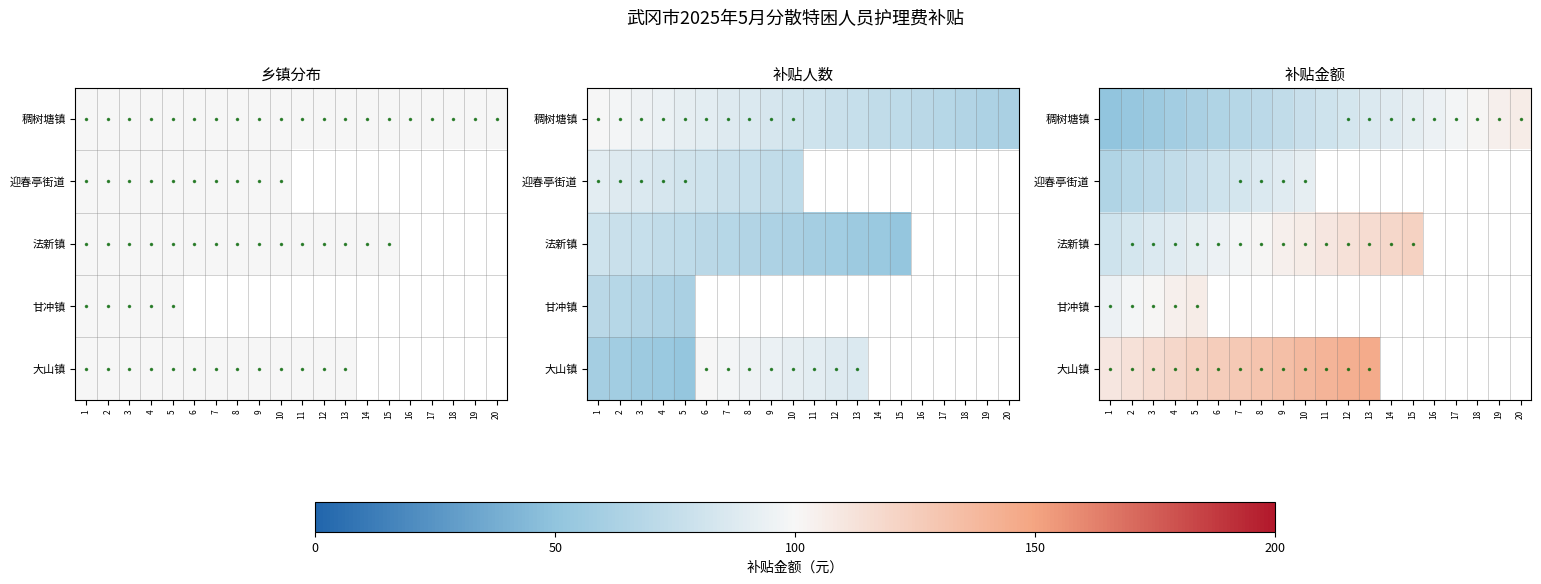

What is the difference between the highest and lowest values at 6?

60.0